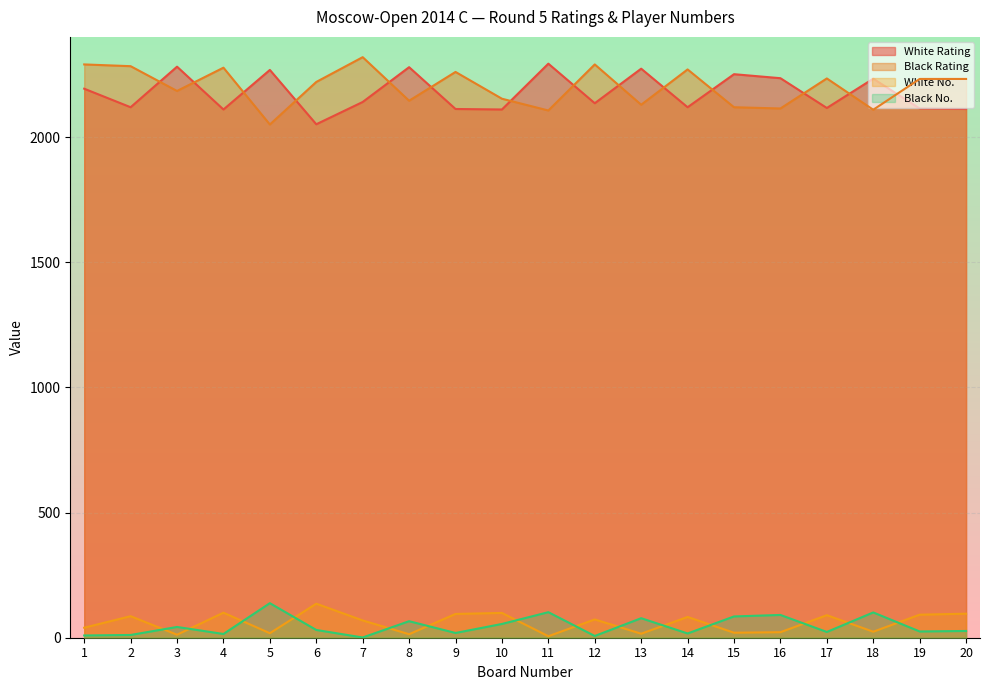

Reading left to right, transcribe all the data shown in this chart.

White Rating: 2193	2119	2281	2110	2268	2051	2140	2279	2112	2110	2293	2135	2273	2119	2251	2235	2116	2233	2114	2112
Black Rating: 2290	2283	2184	2277	2050	2220	2319	2145	2260	2153	2106	2290	2129	2270	2119	2114	2234	2109	2232	2232
White No.: 40	86	12	100	18	136	69	14	95	99	6	73	16	83	20	22	90	24	92	96
Black No.: 9	11	43	15	138	31	1	66	19	55	102	7	78	17	85	91	23	101	25	27